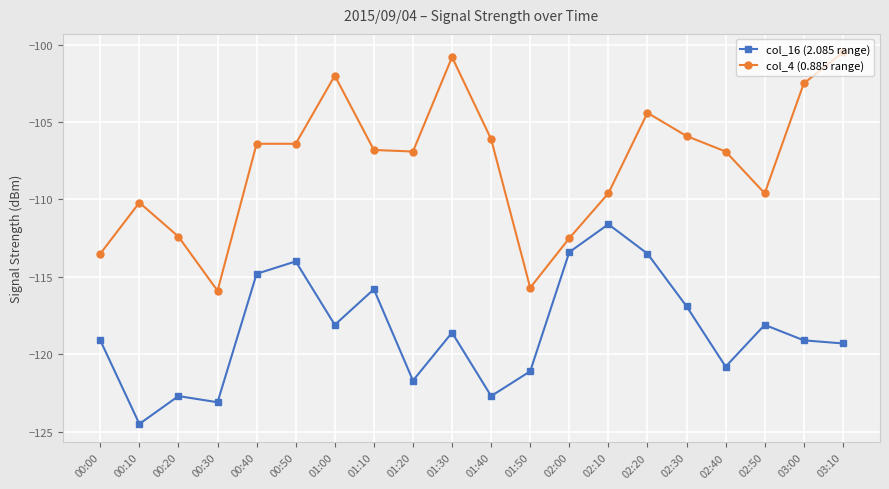

What is the difference between the second highest and second lowest values in the col_4 (0.885 range) series?

14.9